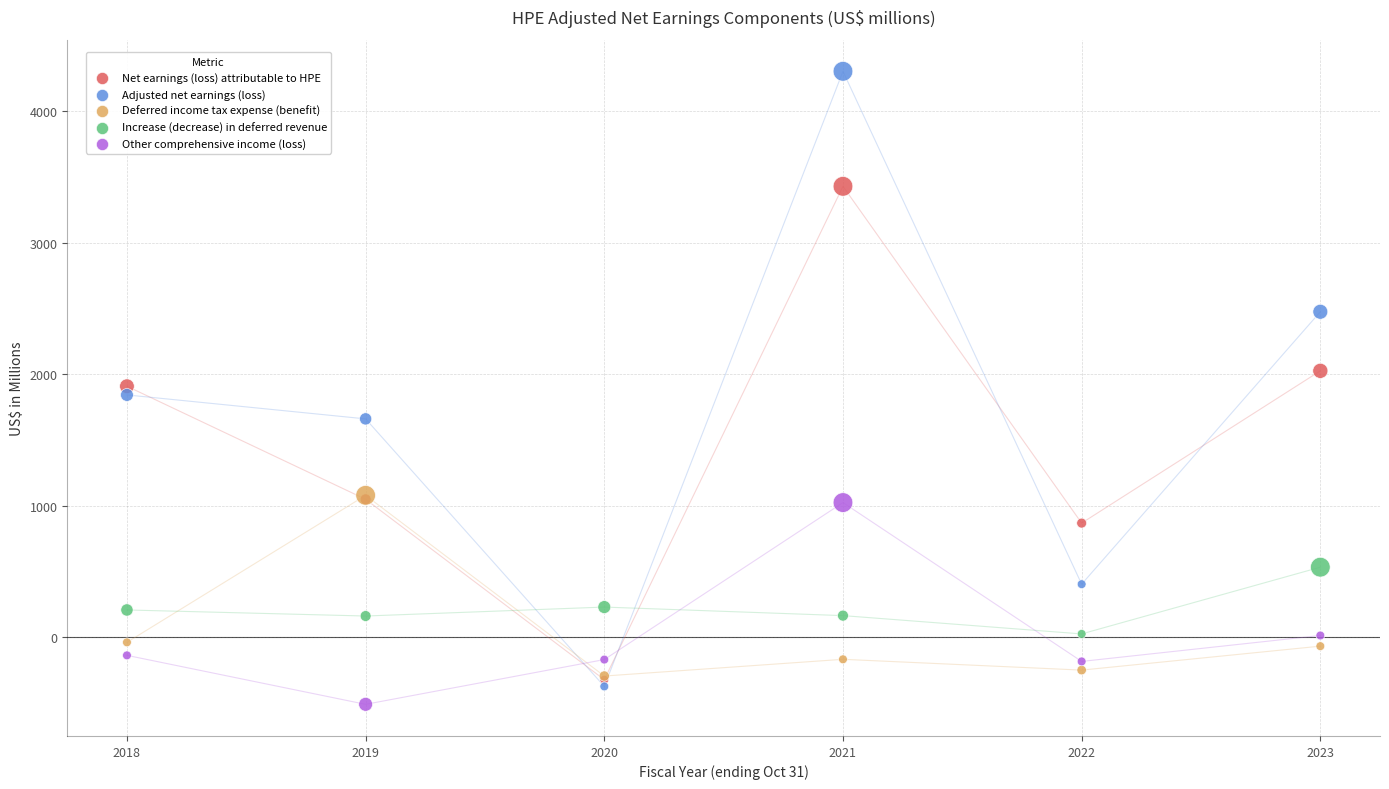

In the Net earnings (loss) attributable to HPE series, what Y value is closest to 1552?

1908